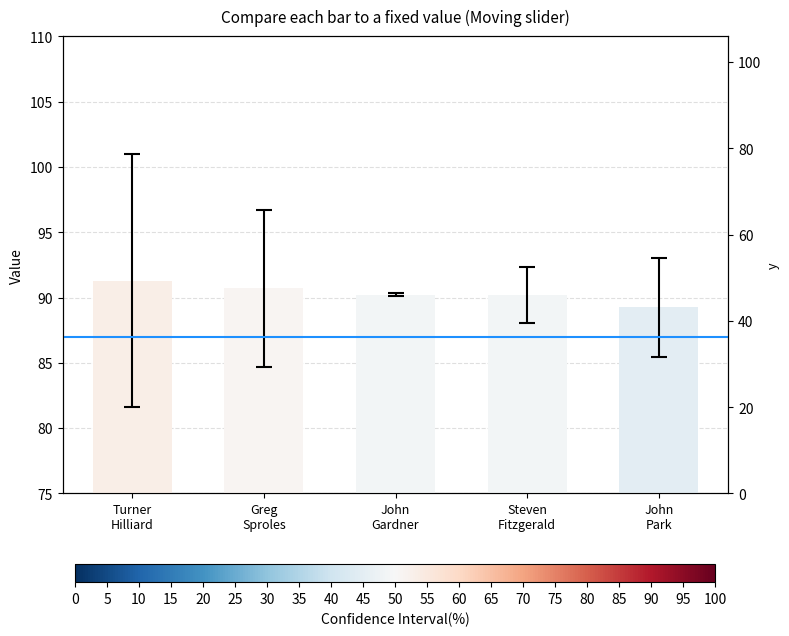

What is the change in value from John
Gardner to John
Park?

-1.0